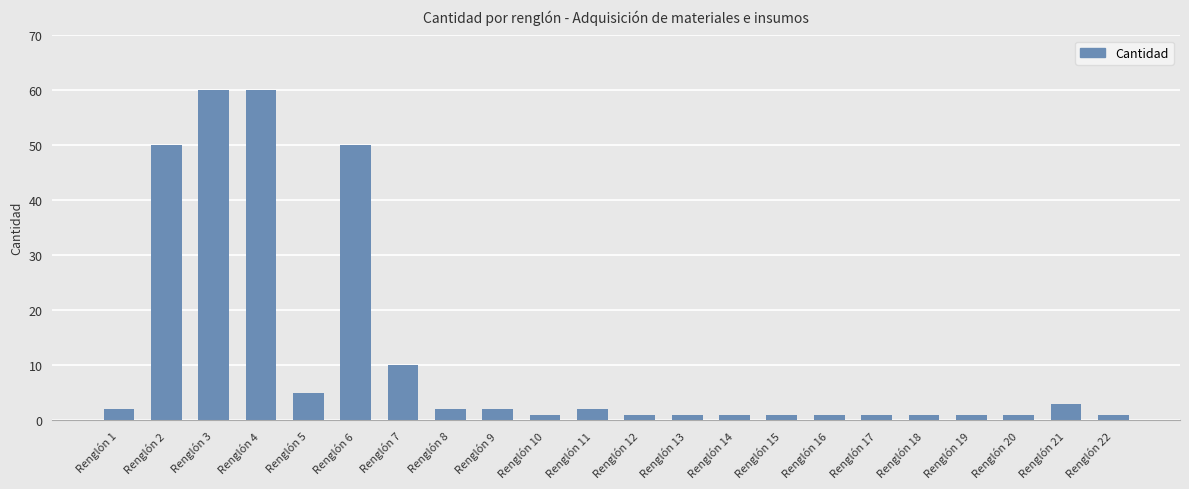

What is the value of the 14th bar from the left?

1